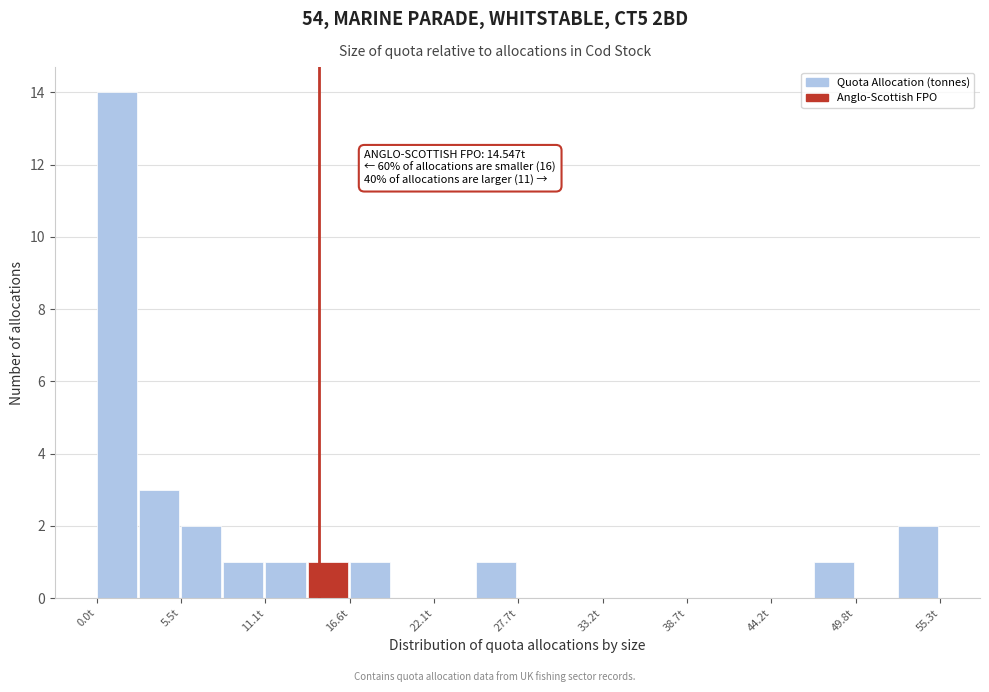

Around what value on the x-axis is the tallest bar? Give the approximate position of its centre, as read against the axis.

1